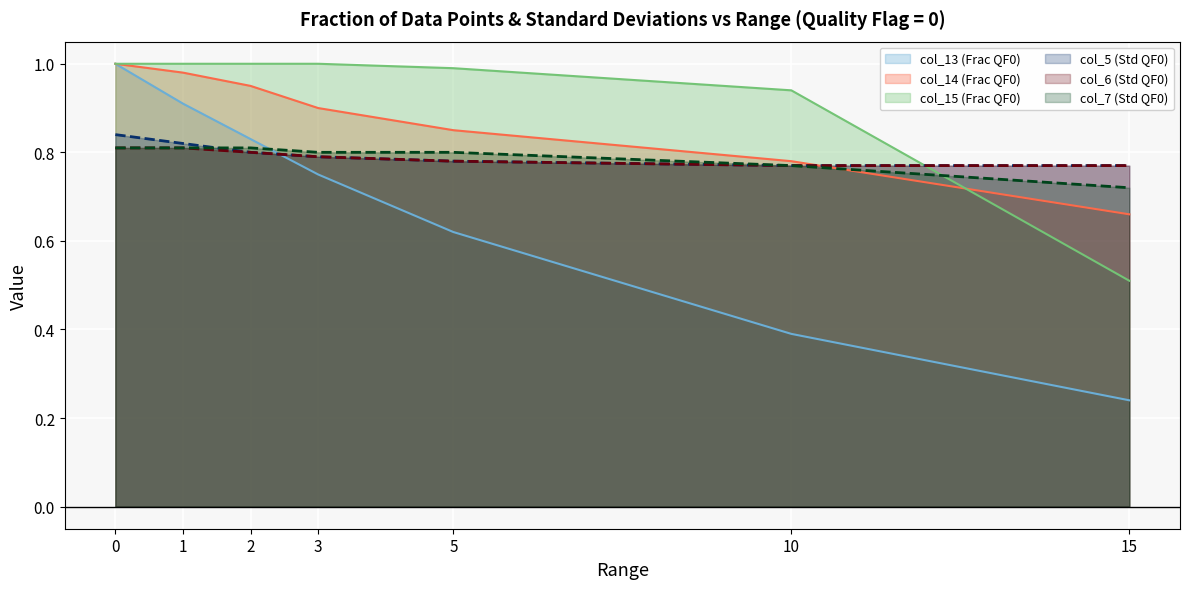

Reading left to right, transcribe all the data shown in this chart.

col_13 (Frac QF0): 0=1.0	1=0.9	2=0.8	3=0.8	5=0.6	10=0.4	15=0.2
col_14 (Frac QF0): 0=1.0	1=1.0	2=0.9	3=0.9	5=0.8	10=0.8	15=0.7
col_15 (Frac QF0): 0=1.0	1=1.0	2=1.0	3=1.0	5=1.0	10=0.9	15=0.5
col_5 (Std QF0): 0=0.8	1=0.8	2=0.8	3=0.8	5=0.8	10=0.8	15=0.8
col_6 (Std QF0): 0=0.8	1=0.8	2=0.8	3=0.8	5=0.8	10=0.8	15=0.8
col_7 (Std QF0): 0=0.8	1=0.8	2=0.8	3=0.8	5=0.8	10=0.8	15=0.7